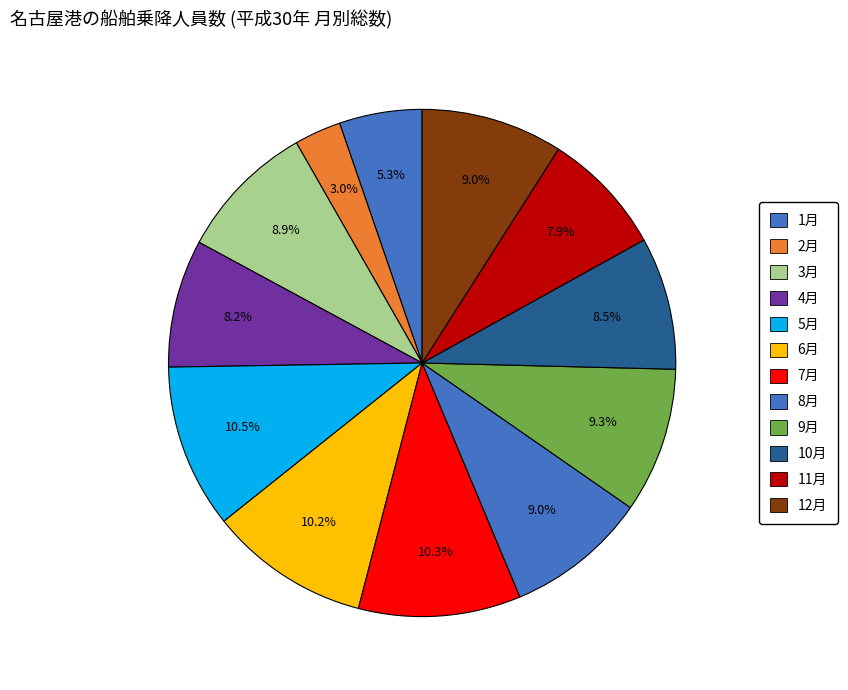

To the nearest percent, what portion does 8月 represent?

9%